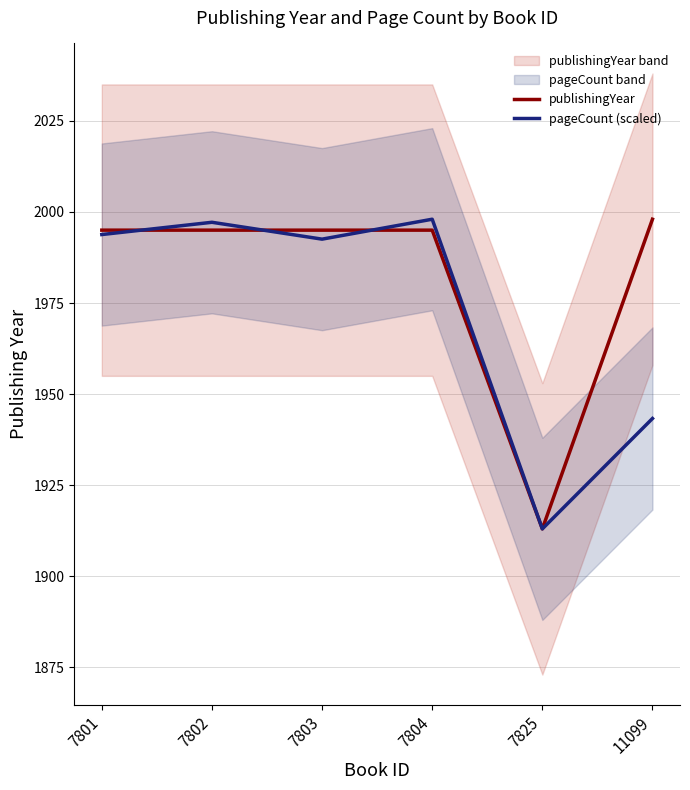

What are all the series names shown in the legend?

publishingYear, pageCount (scaled)